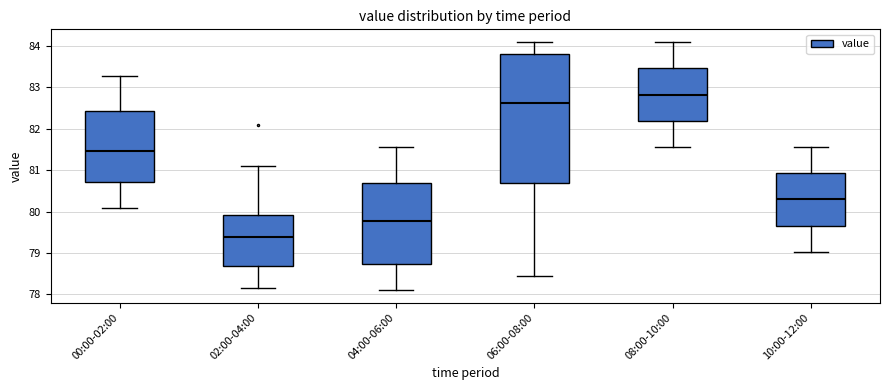

Which box has the highest median line?

08:00-10:00